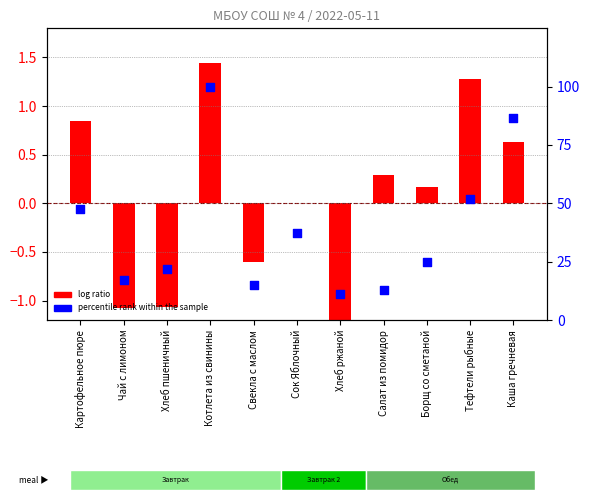

What are all the series names shown in the legend?

log ratio, percentile rank within the sample